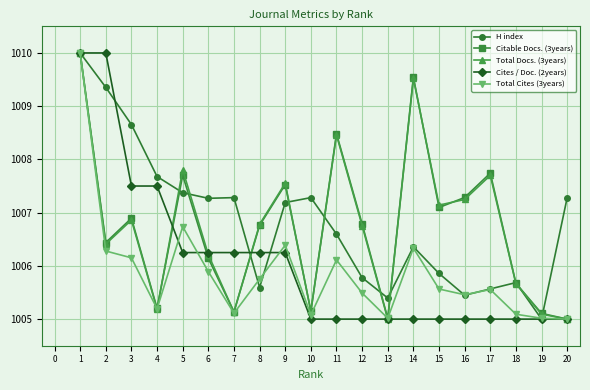

Is the value of Total Cites (3years) at 3 greater than the value of H index at 16?

Yes